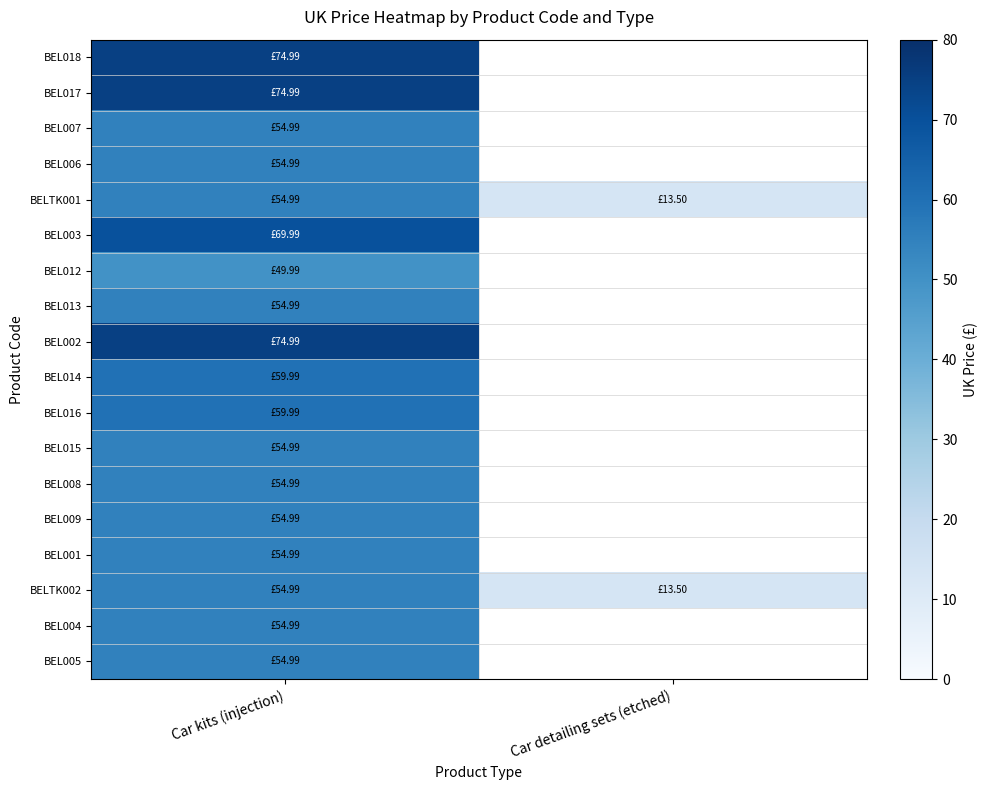

Rank the series by their maximum value, from lowest to highest.

BEL012, BEL007, BEL006, BELTK001, BEL013, BEL015, BEL008, BEL009, BEL001, BELTK002, BEL004, BEL005, BEL014, BEL016, BEL003, BEL018, BEL017, BEL002